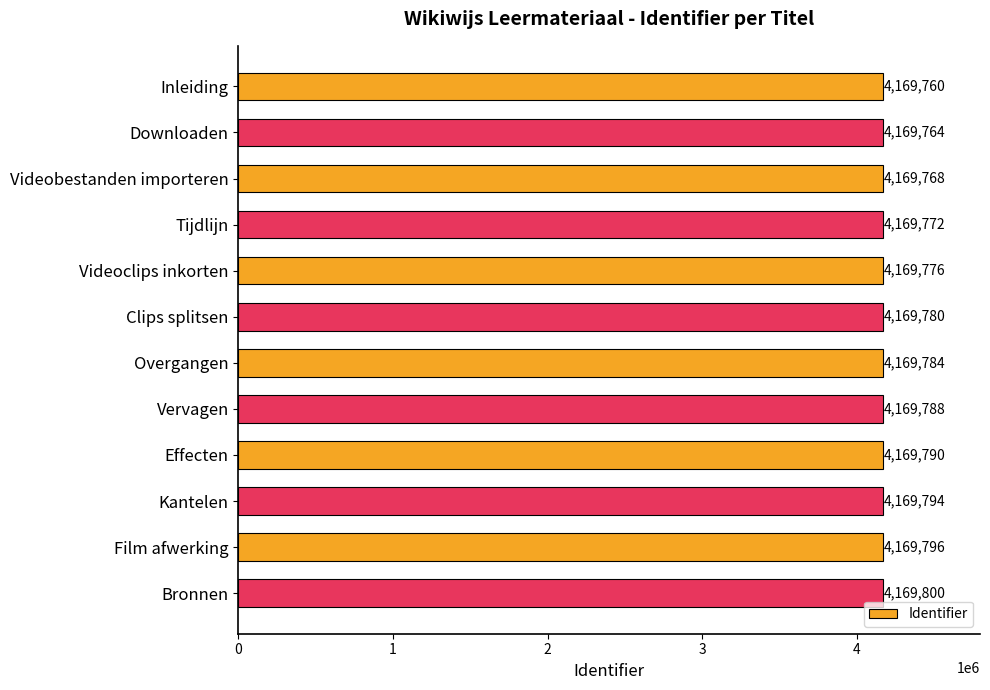

Reading bottom to top, what are all the values shown in this chart?

Bronnen=4169800	Film afwerking=4169796	Kantelen=4169794	Effecten=4169790	Vervagen=4169788	Overgangen=4169784	Clips splitsen=4169780	Videoclips inkorten=4169776	Tijdlijn=4169772	Videobestanden importeren=4169768	Downloaden=4169764	Inleiding=4169760